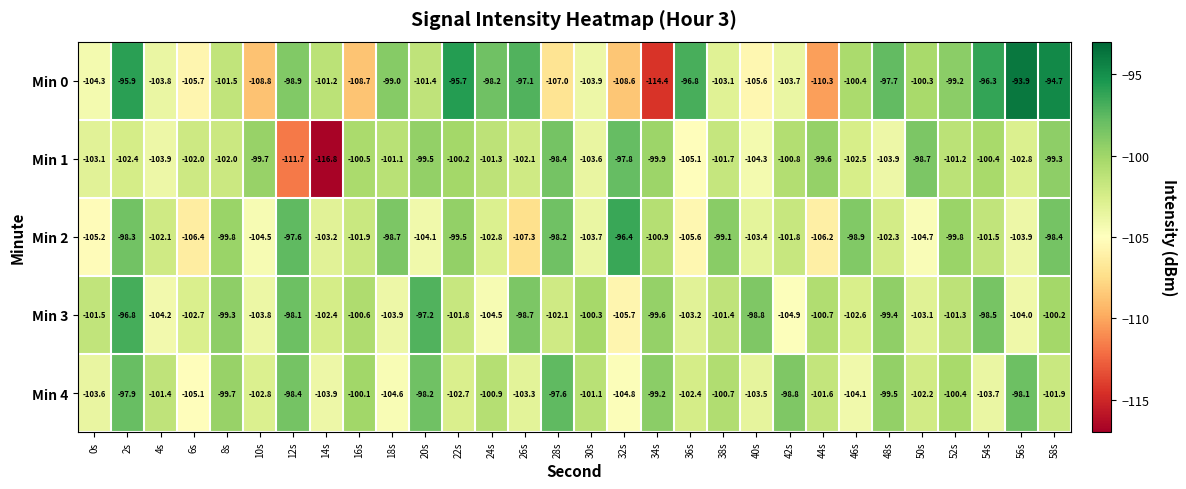

What is the maximum value for Min 1?

-97.8